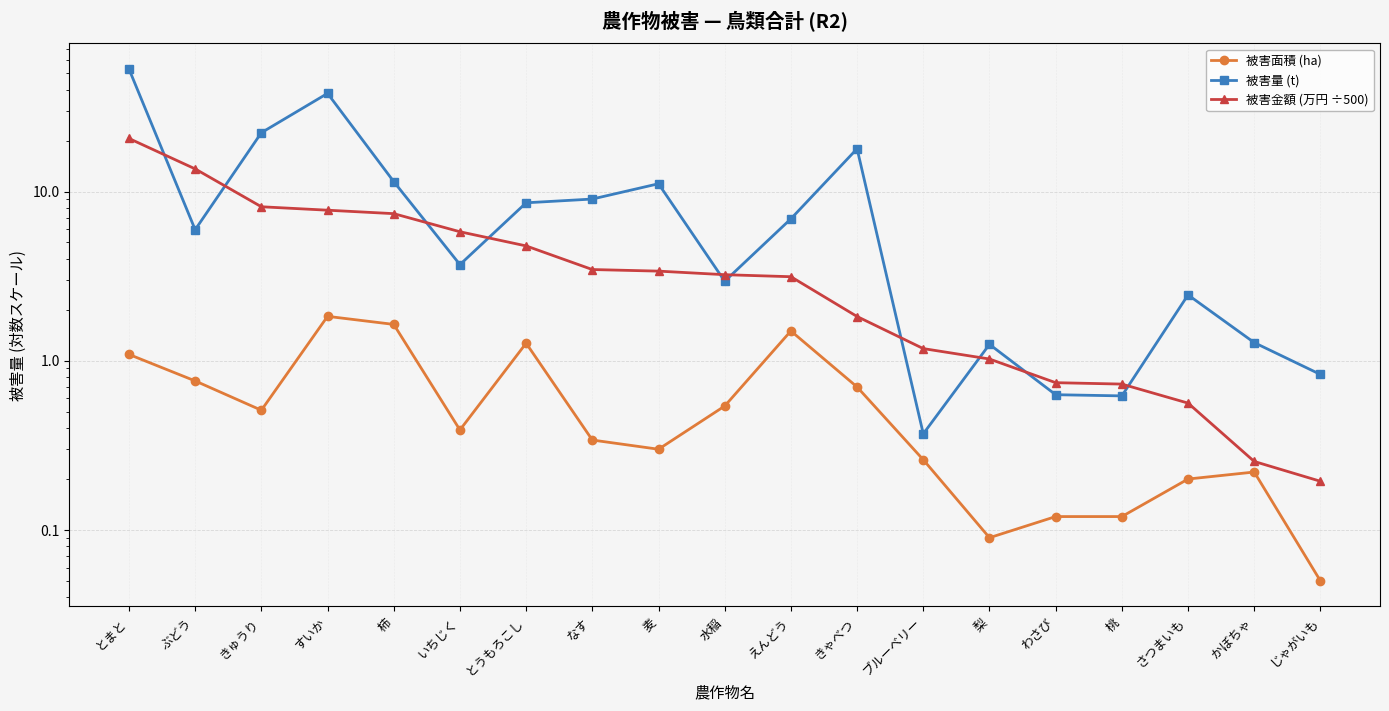

Which series changed the most between きゅうり and なす?

被害量 (t)